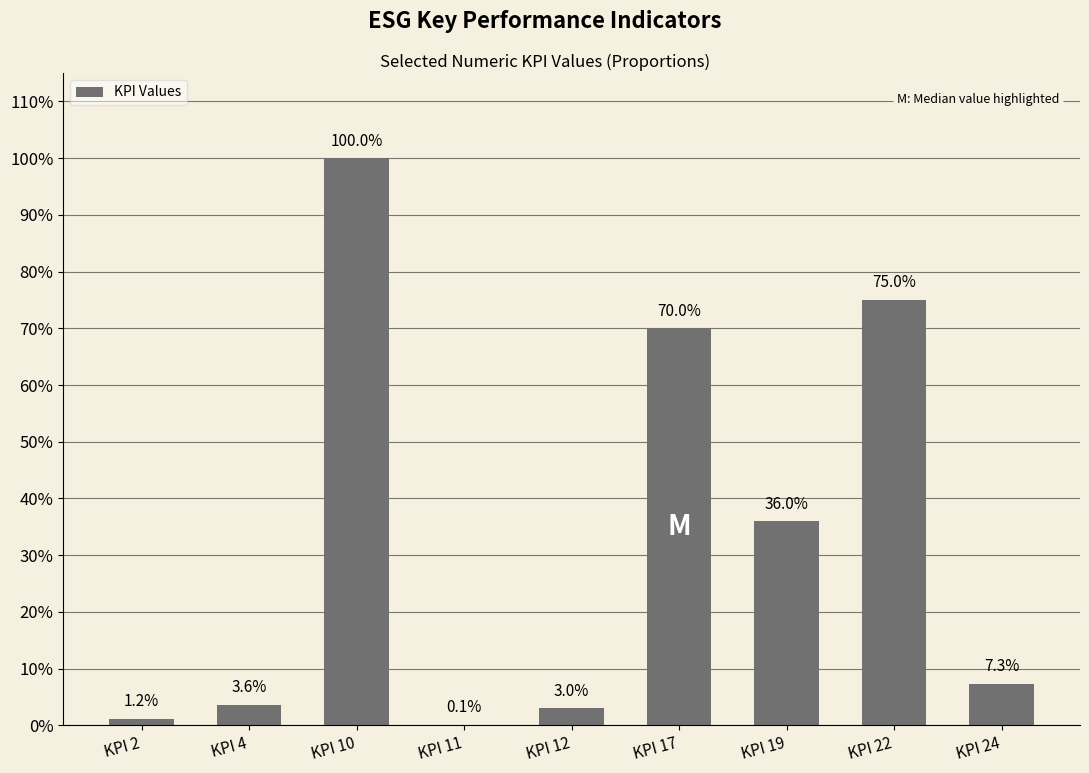

Rank the categories by value from highest to lowest.

KPI 10, KPI 22, KPI 17, KPI 19, KPI 24, KPI 4, KPI 12, KPI 2, KPI 11